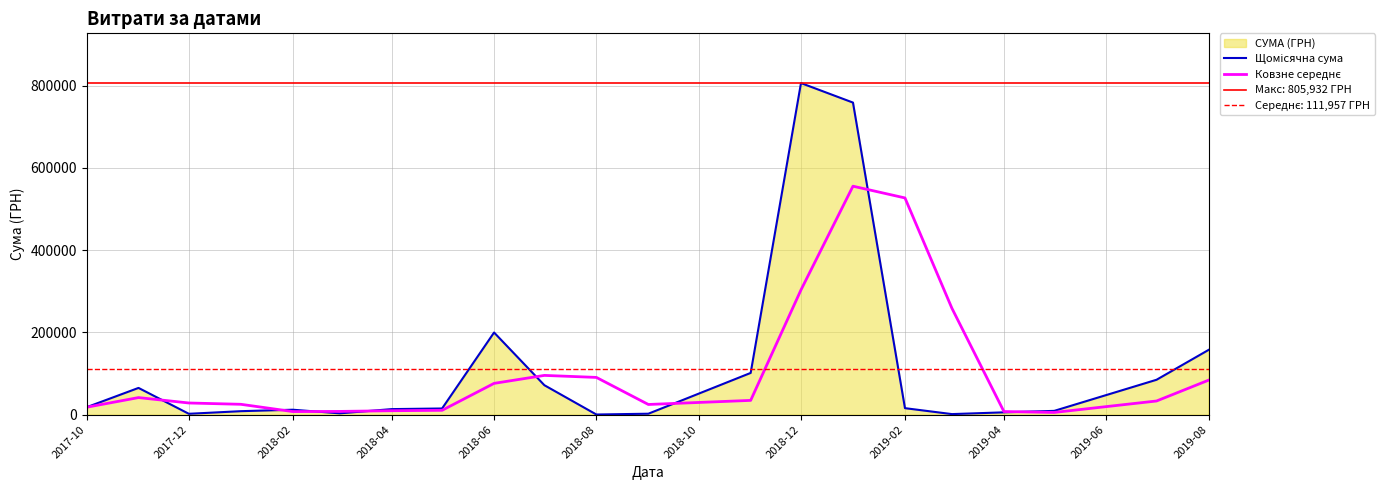

At which label does Щомісячна сума first exceed 15000?

2017-10